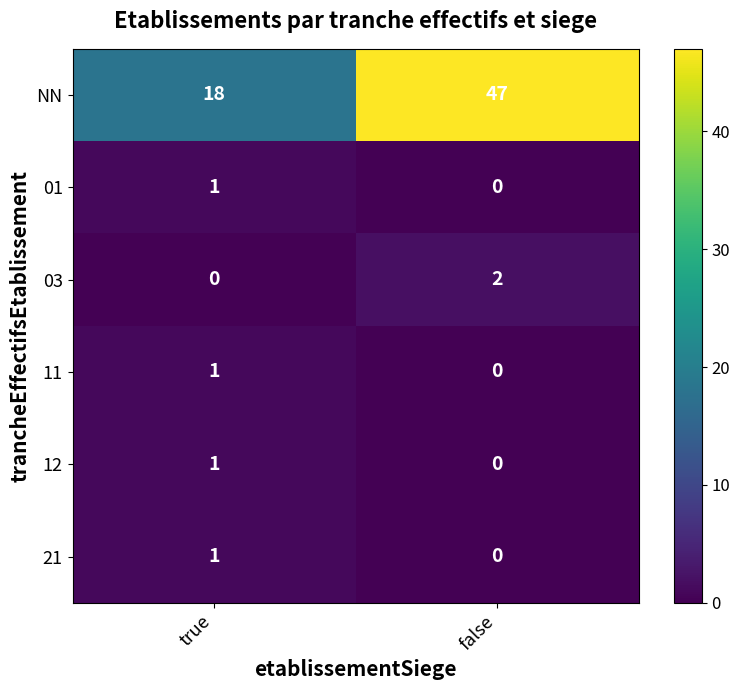

The 12 series shows 2 at true. True or false?

False